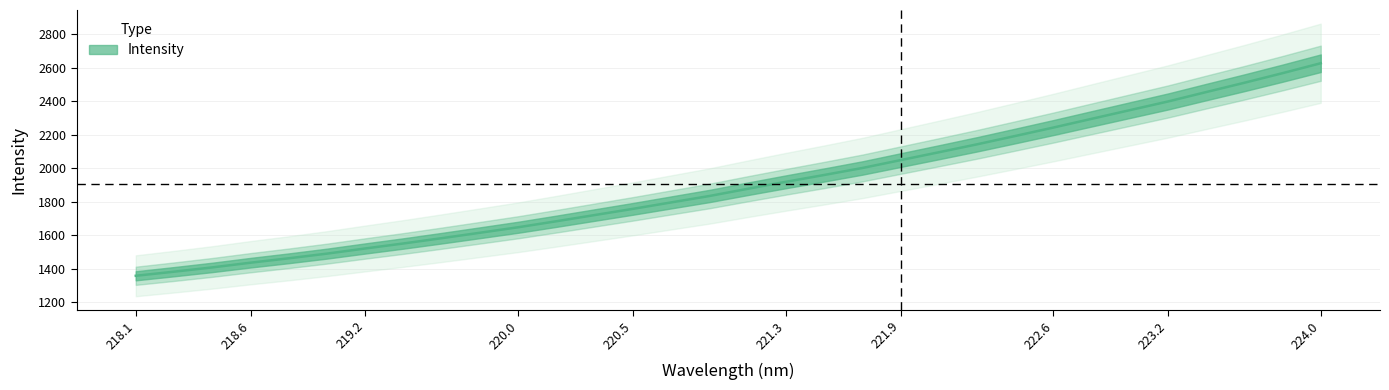

List the labels in order of value, smallest first.

218.0596, 218.2508, 218.442, 218.6332, 218.8244, 219.0156, 219.2067, 219.3979, 219.589, 219.7801, 219.9712, 220.1623, 220.3533, 220.5444, 220.7354, 220.9264, 221.1174, 221.3083, 221.4993, 221.6902, 221.8812, 222.0721, 222.263, 222.4538, 222.6447, 222.8355, 223.0264, 223.2172, 223.408, 223.5987, 223.7895, 223.9802